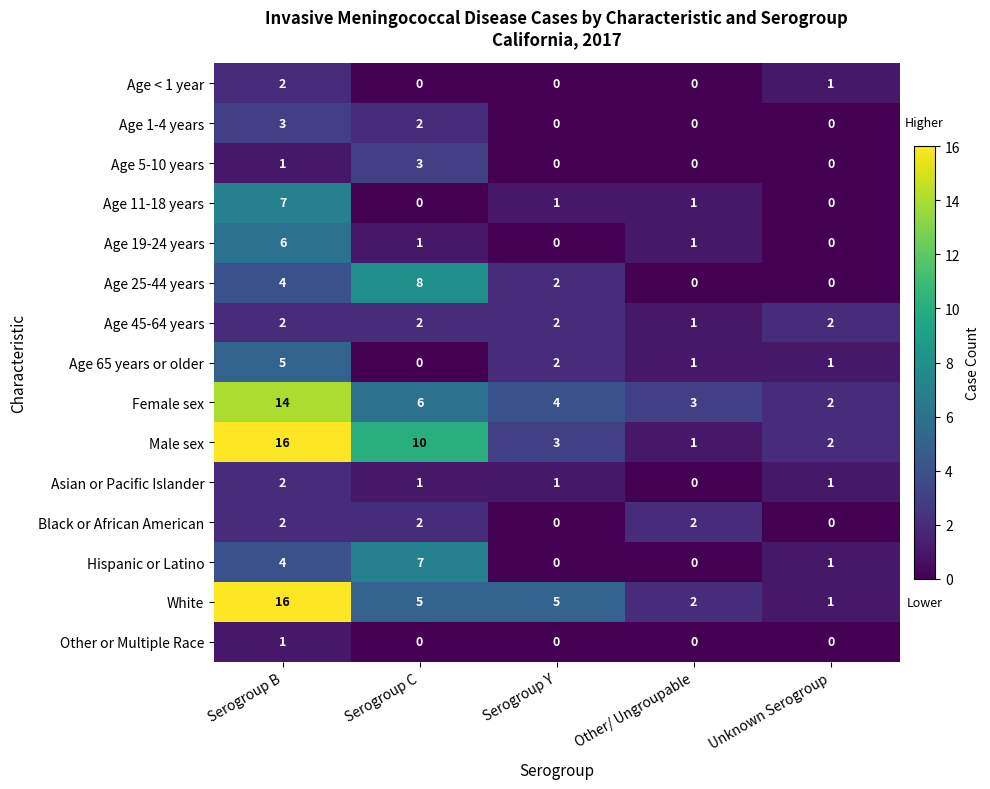

What is the sum of all Age 65 years or older values?

9